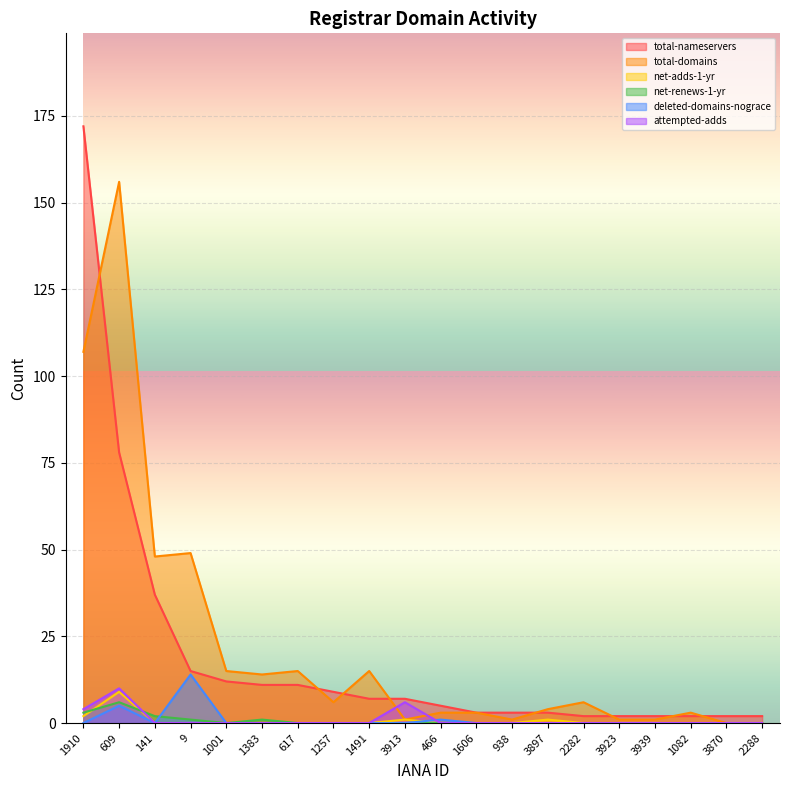

Which series changed the most between 1001 and 3913?

total-domains